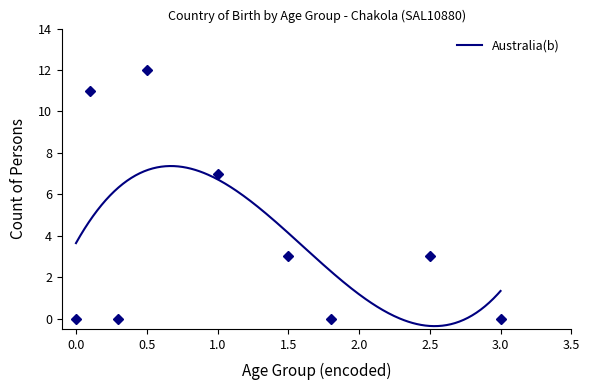

What is the approximate value at 2.5?

3